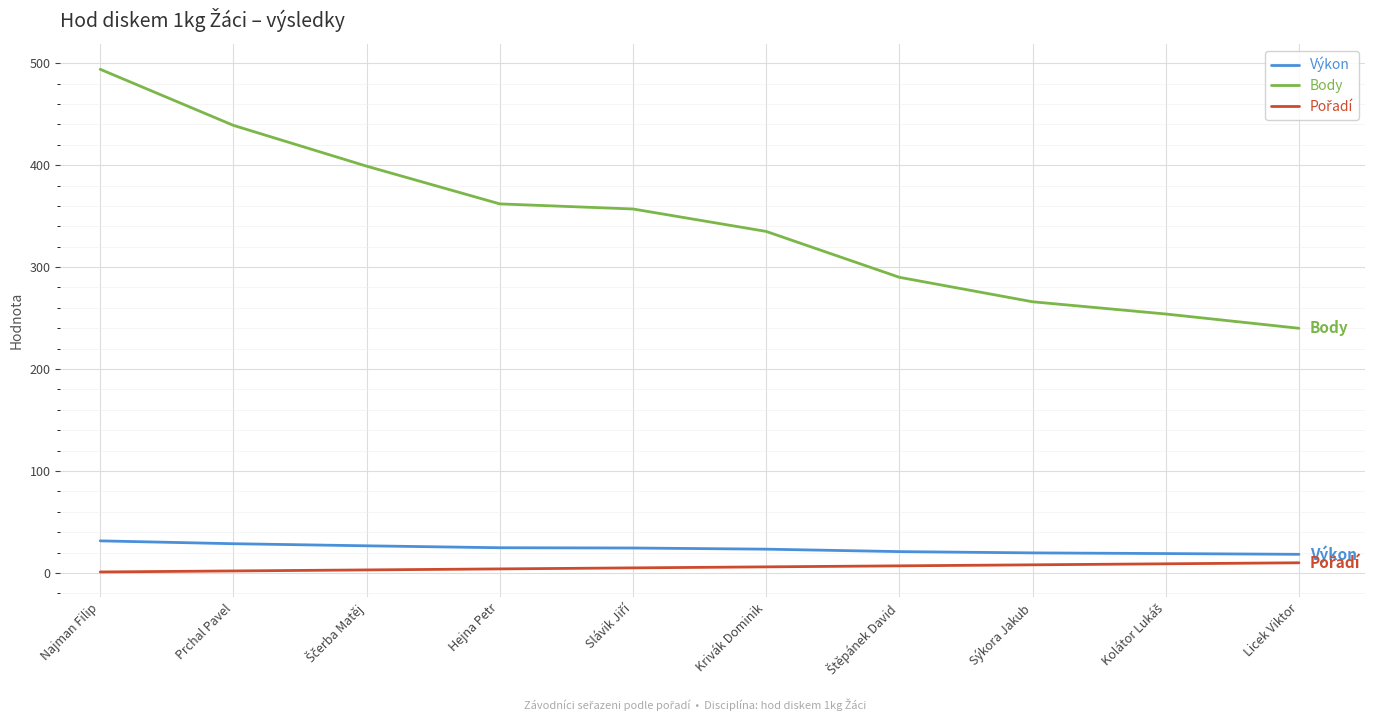

At which category is the sum across all series the highest?

Najman Filip